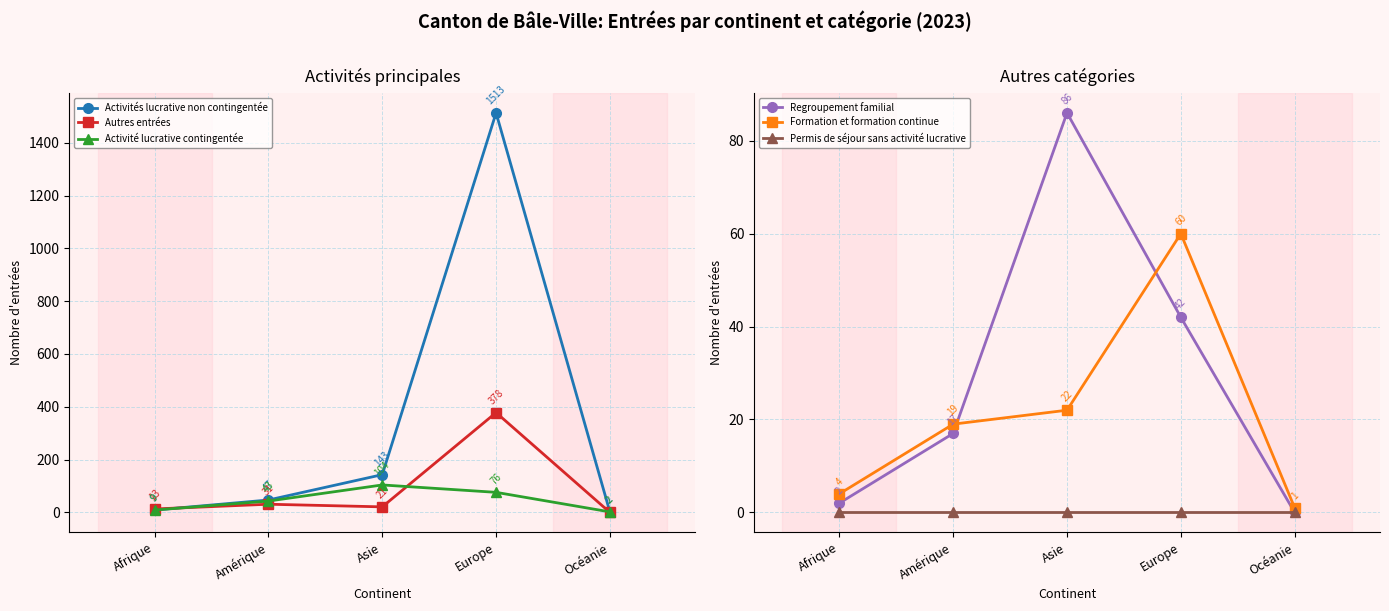

Where is the first local maximum for Activités lucrative non contingentée?

Europe